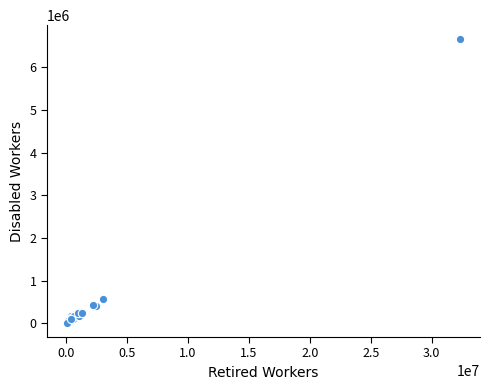

What Y value in the scatter plot is closest to 3331980?

568019